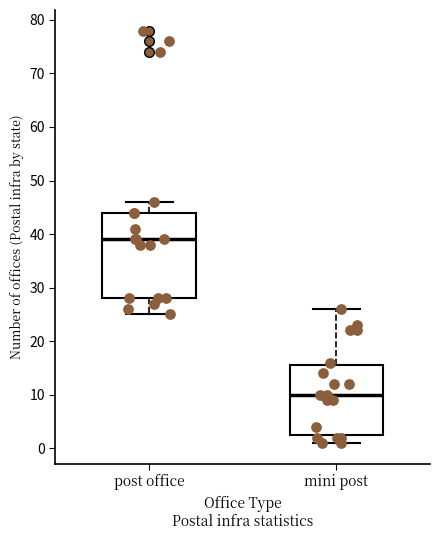

Which box is the tallest, from its lower edge to its upper edge?

post office